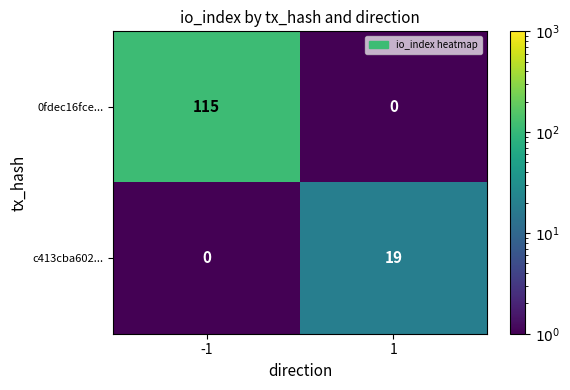

Is the value of c413cba602... at 1 greater than the value of 0fdec16fce... at -1?

No